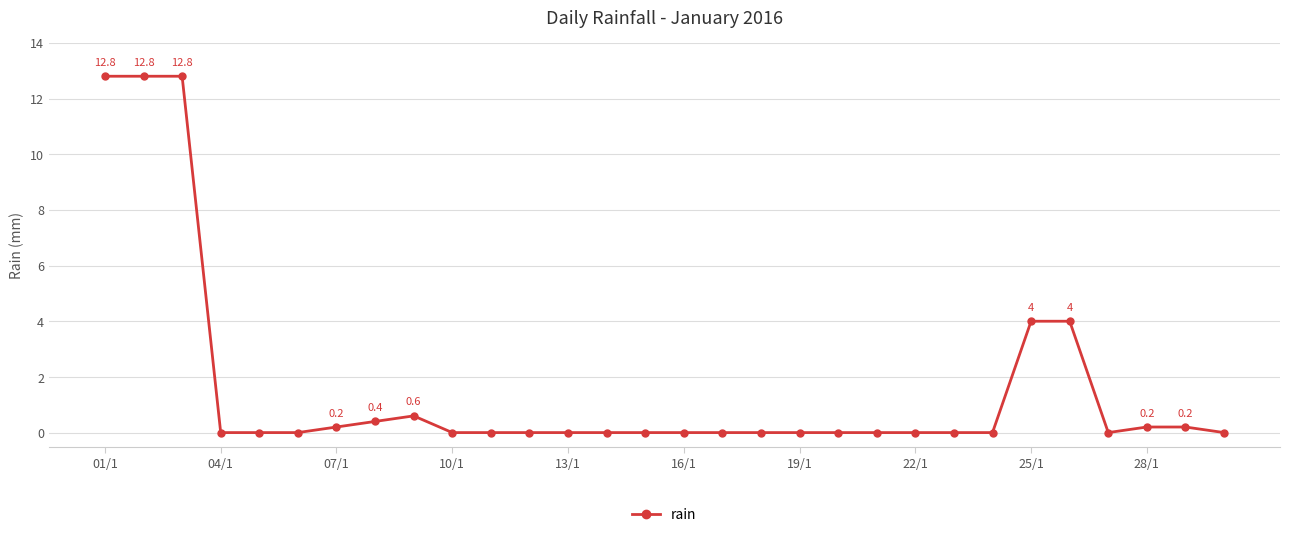

What is the difference between the maximum and minimum values?

12.8